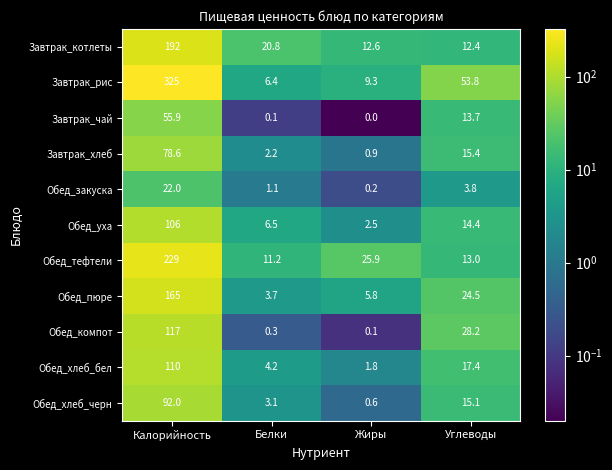

What is the spread (max minus min) of values at Калорийность?

303.0